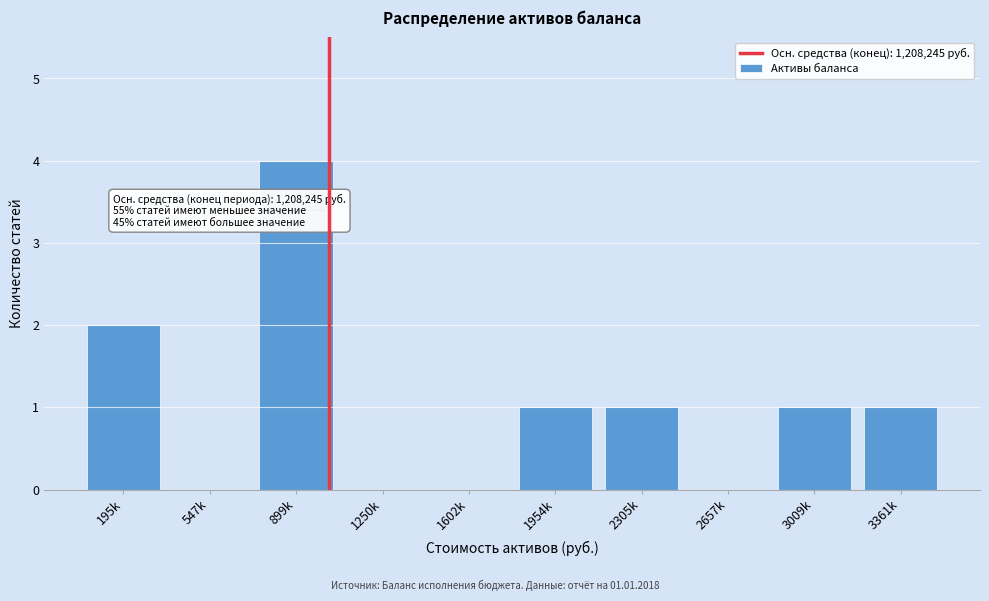

Reading left to right, transcribe all the data shown in this chart.

195k=2	547k=0	899k=4	1250k=0	1602k=0	1954k=1	2305k=1	2657k=0	3009k=1	3361k=1